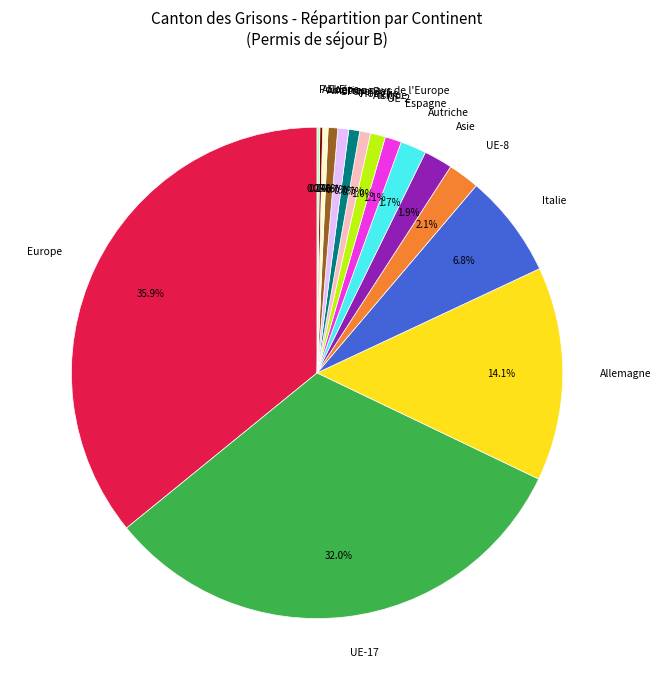

To the nearest percent, what is the average slice percentage?

6%